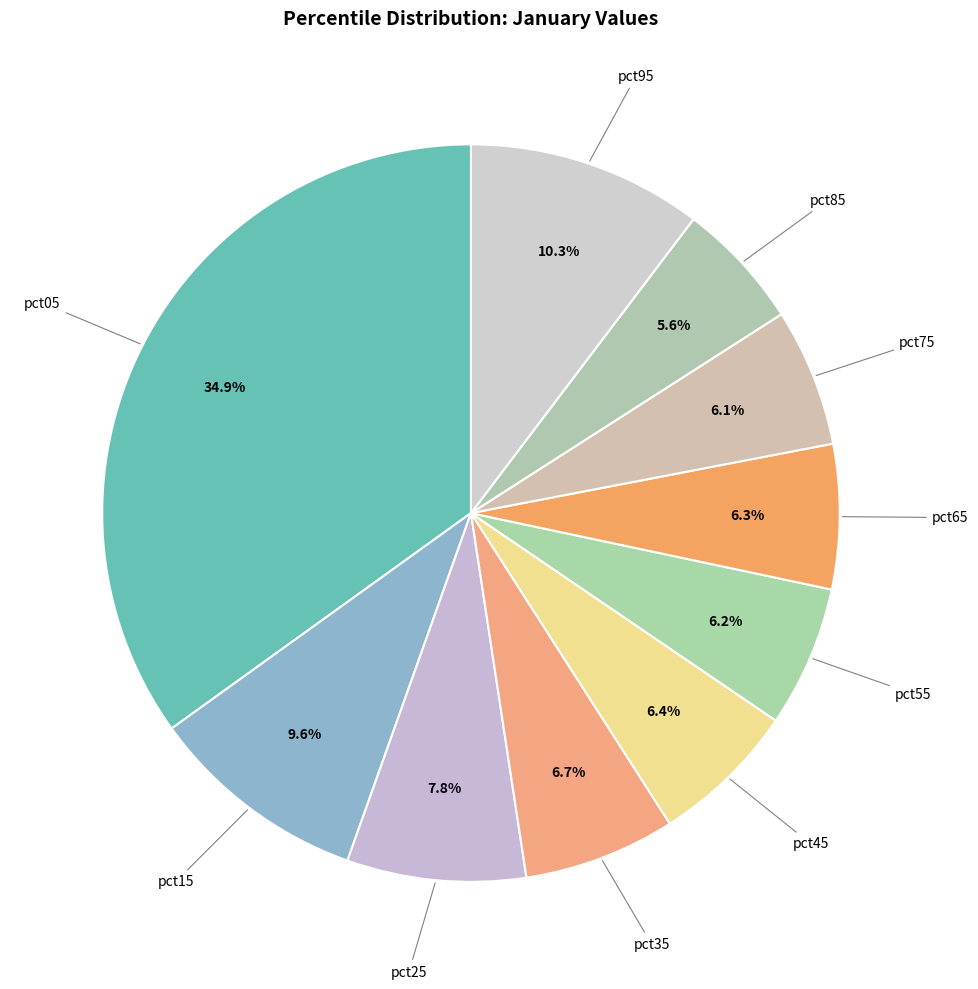

To the nearest percent, what is the combined percentage of pct45 and pct55?

13%